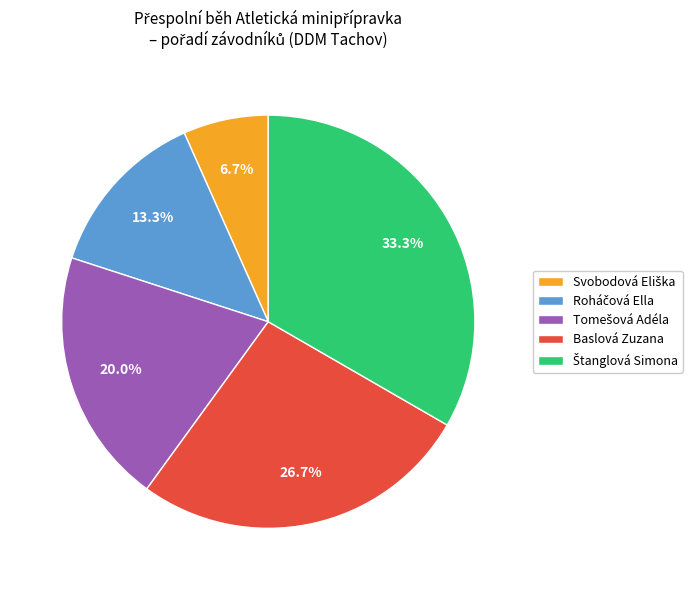

How many slices are in this pie chart?

5